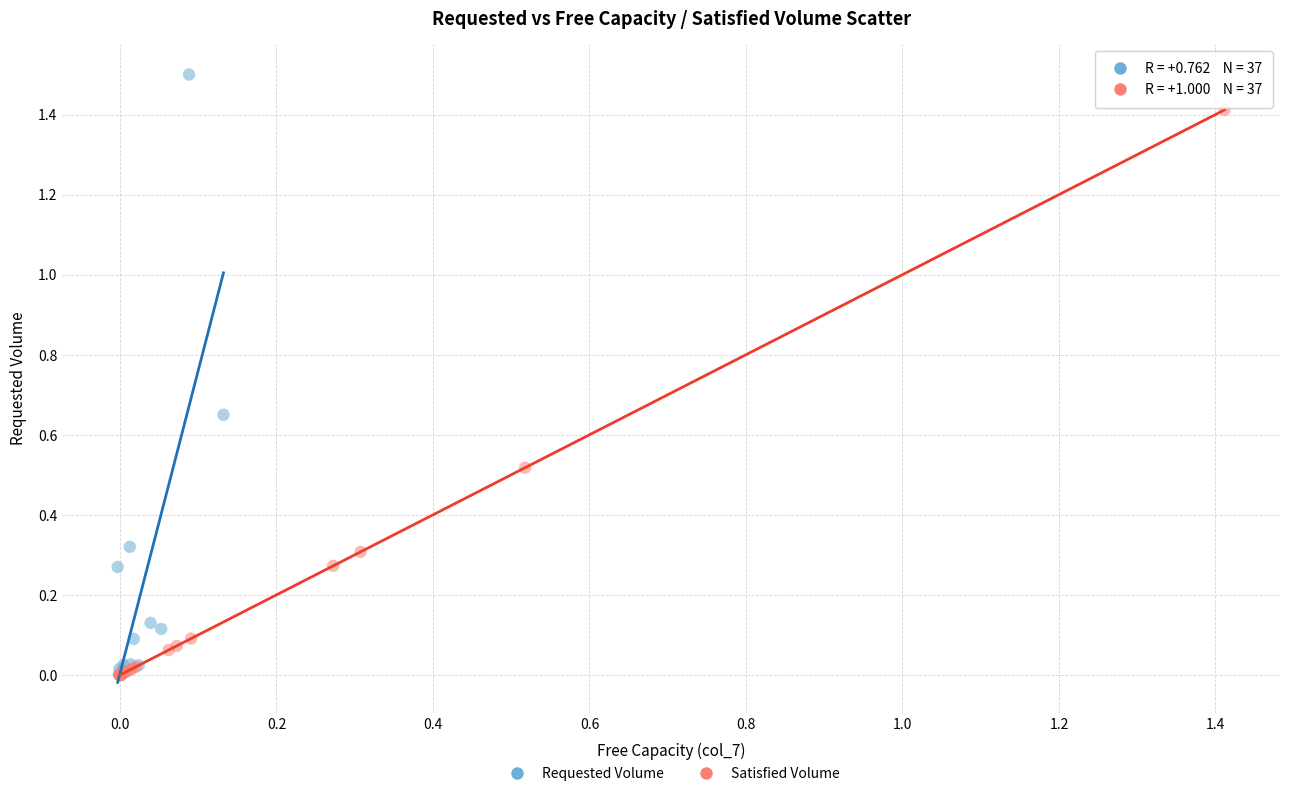

Which series reaches the maximum Y coordinate?

Requested Volume